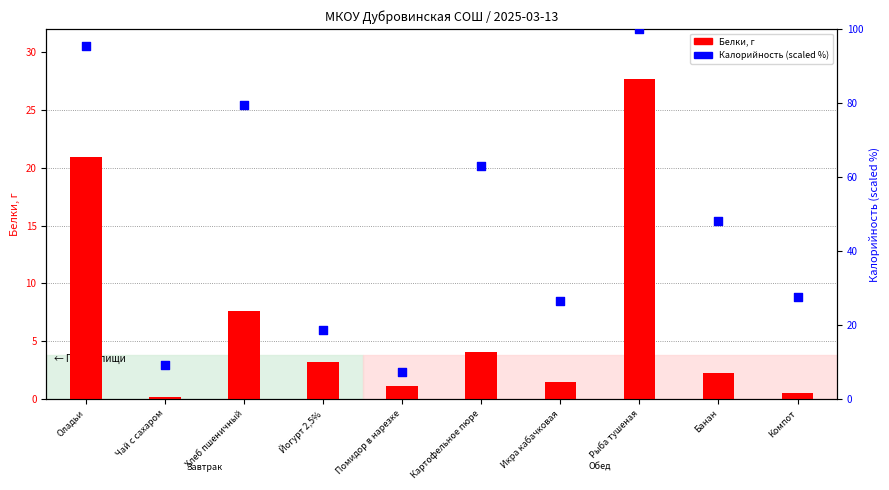

At which category is the sum across all series the highest?

Рыба тушеная